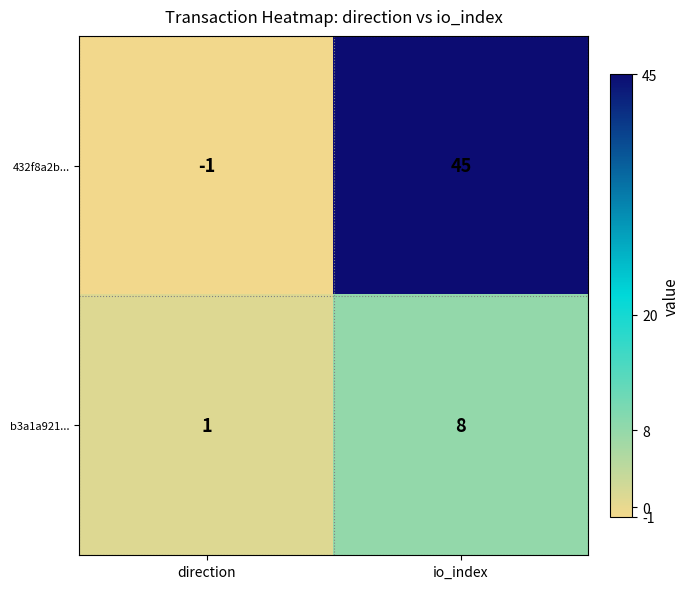

At direction, list the series in order from largest to smallest.

b3a1a921..., 432f8a2b...